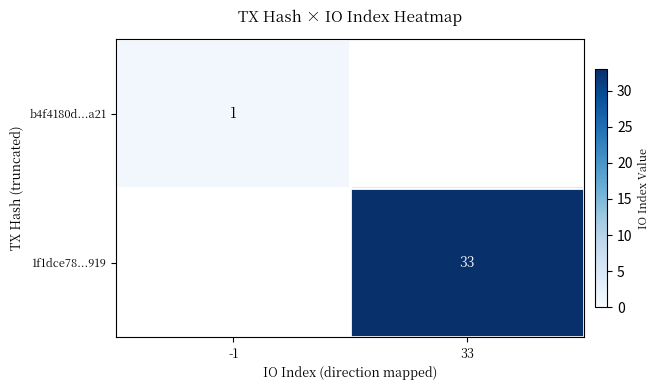

The value of 1f1dce78...919 at 33 is 49. True or false?

False